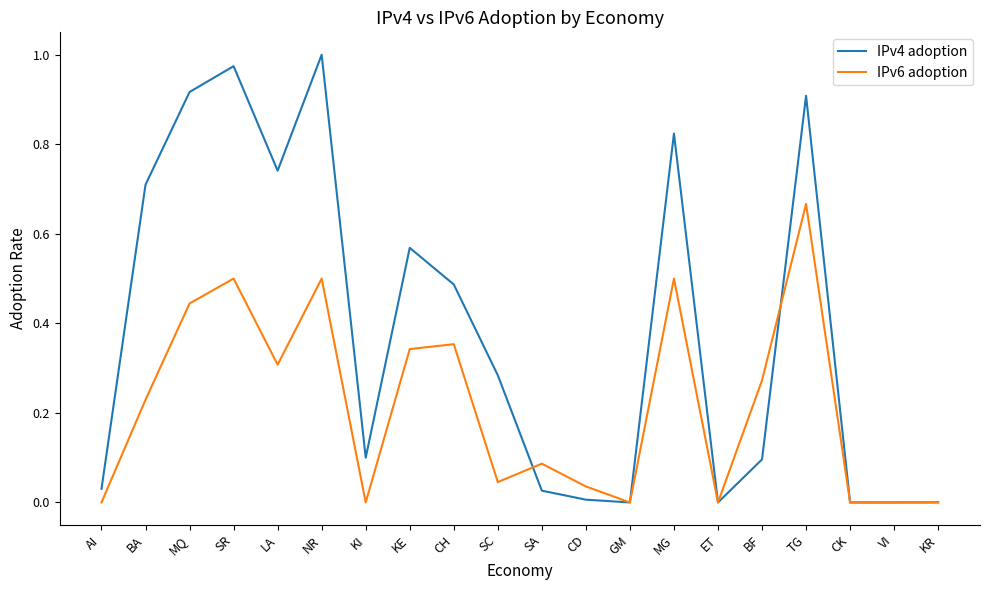

What position from the left is SR?

4